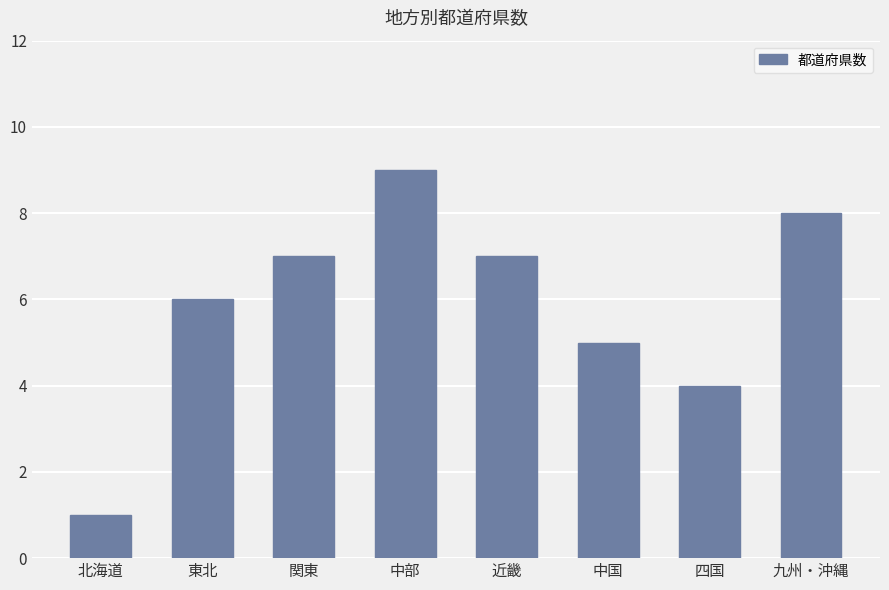

Is it true that the value at 中国 is 5?

True